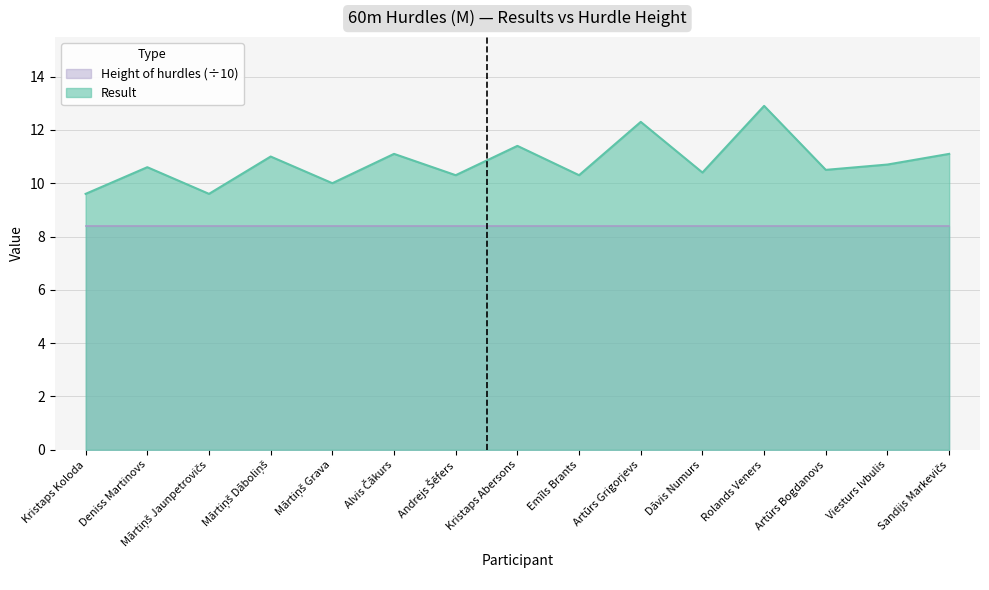

Where is the first local minimum?

Mārtiņš Jaunpetrovičs